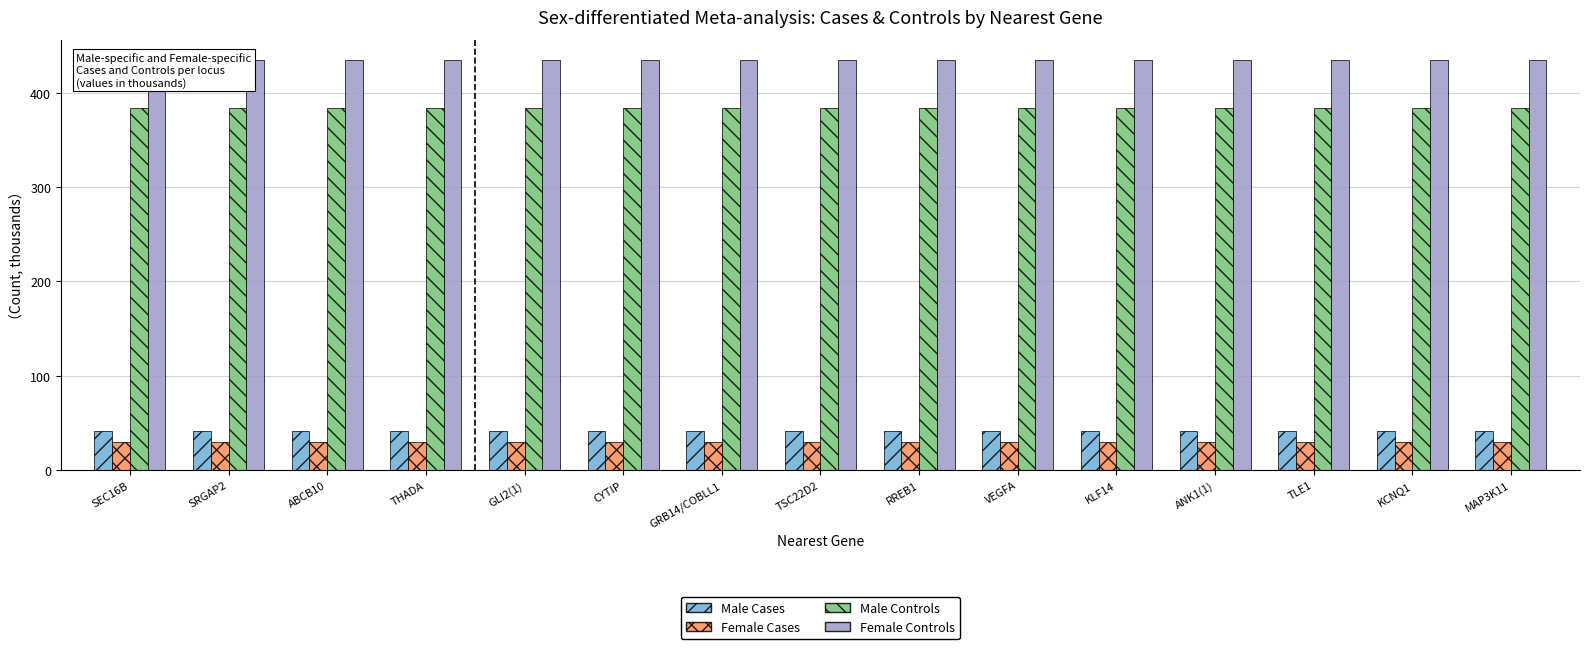

What is the greatest value displayed?

434.3